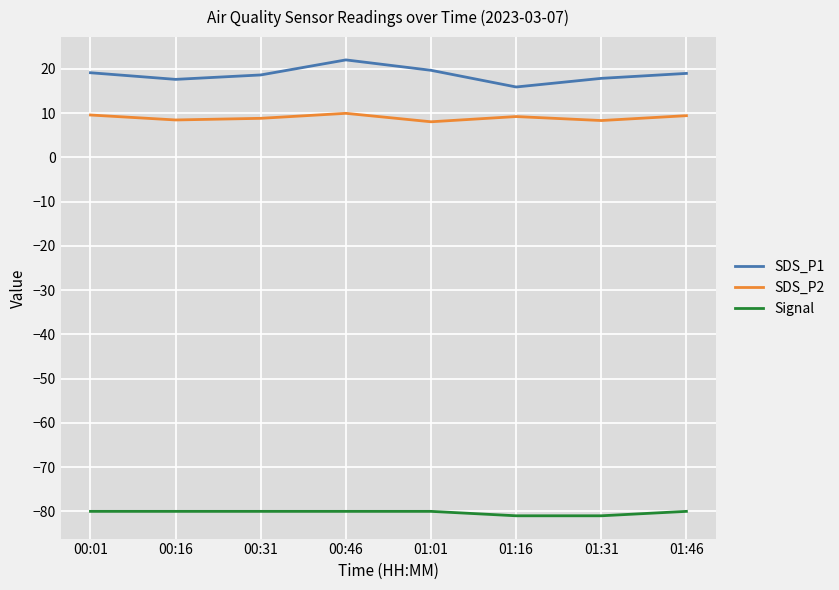

Count the number of categories in the chart.

8